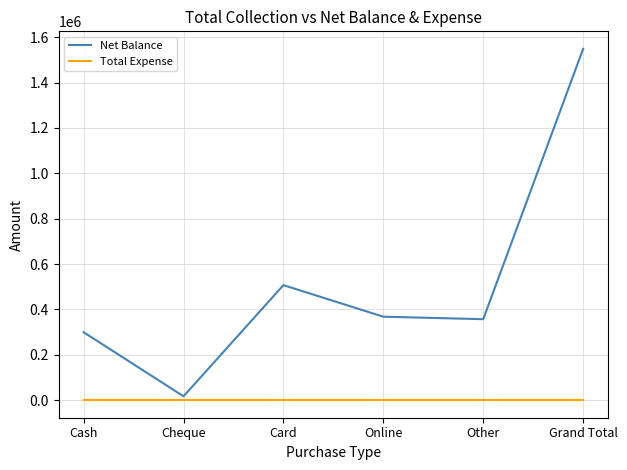

How many lines are shown in the chart?

2